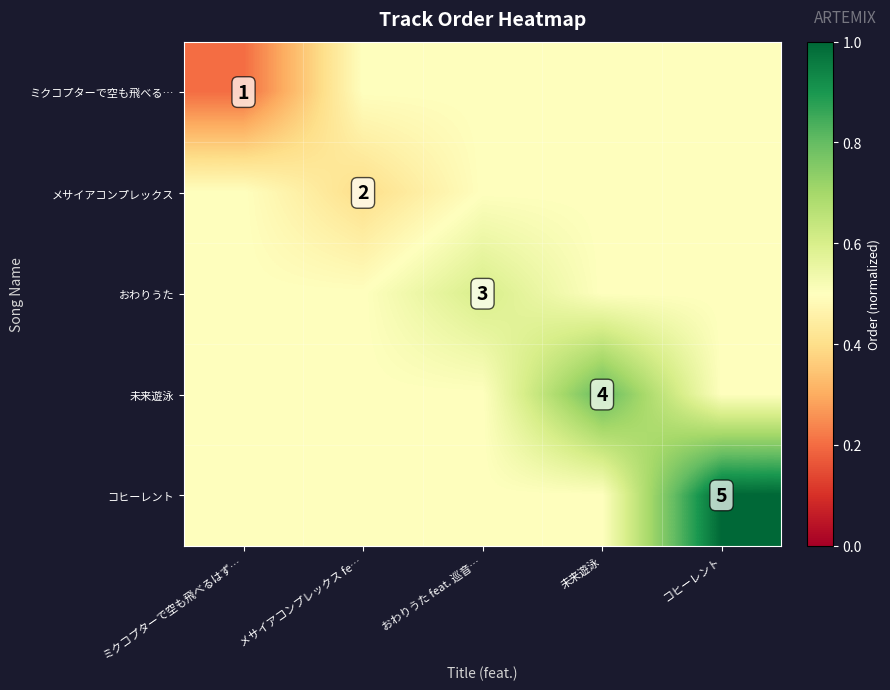

True or false: ミクコプターで空も飛べる… has a value of 1.0 at ミクコプターで空も飛べるはず….

True